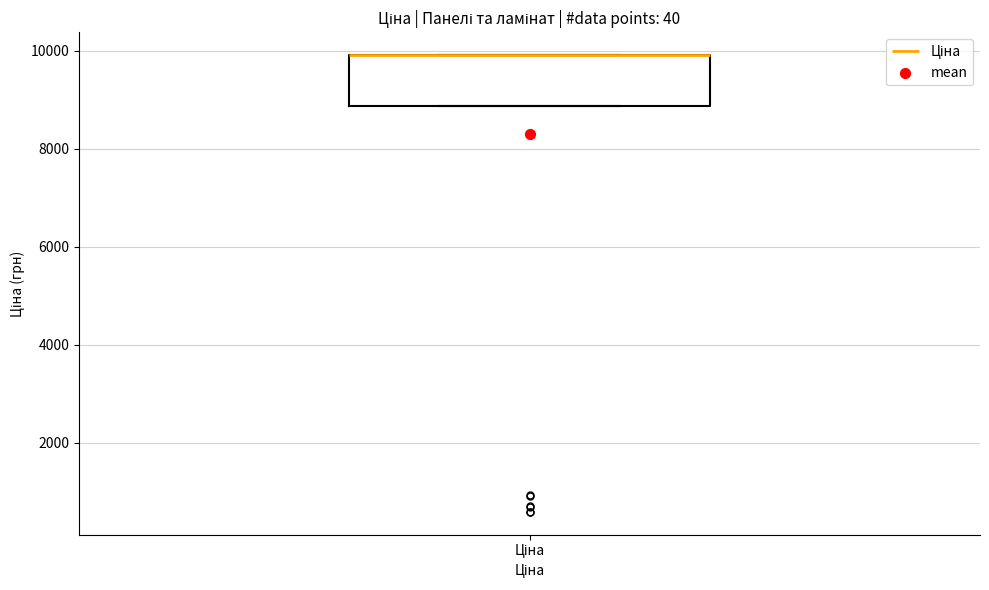

Where is the upper edge of the box for Ціна on the y-axis? The values are not printed on the chart, so give them approximately, as read against the axis.

10000